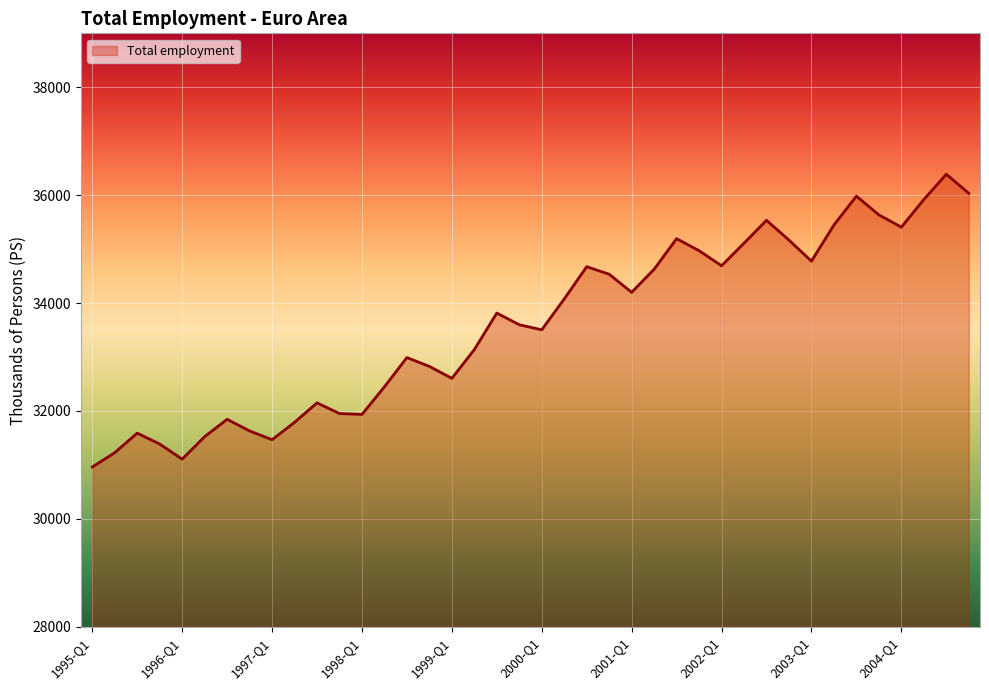

What is the difference between the maximum and minimum values?

5427.7